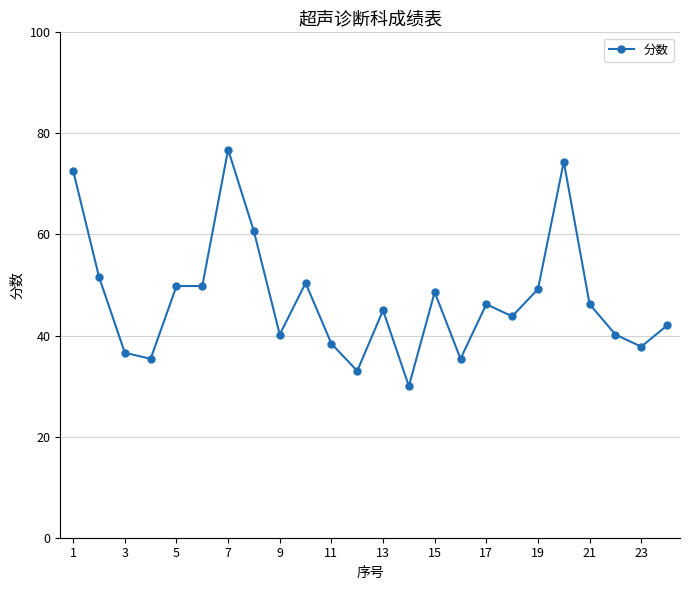

Reading left to right, extract all data points from this chart.

72.6	51.6	36.6	35.4	49.8	49.8	76.8	60.6	40.2	50.4	38.4	33.0	45.0	30.0	48.6	35.4	46.2	43.8	49.2	74.4	46.2	40.2	37.8	42.0